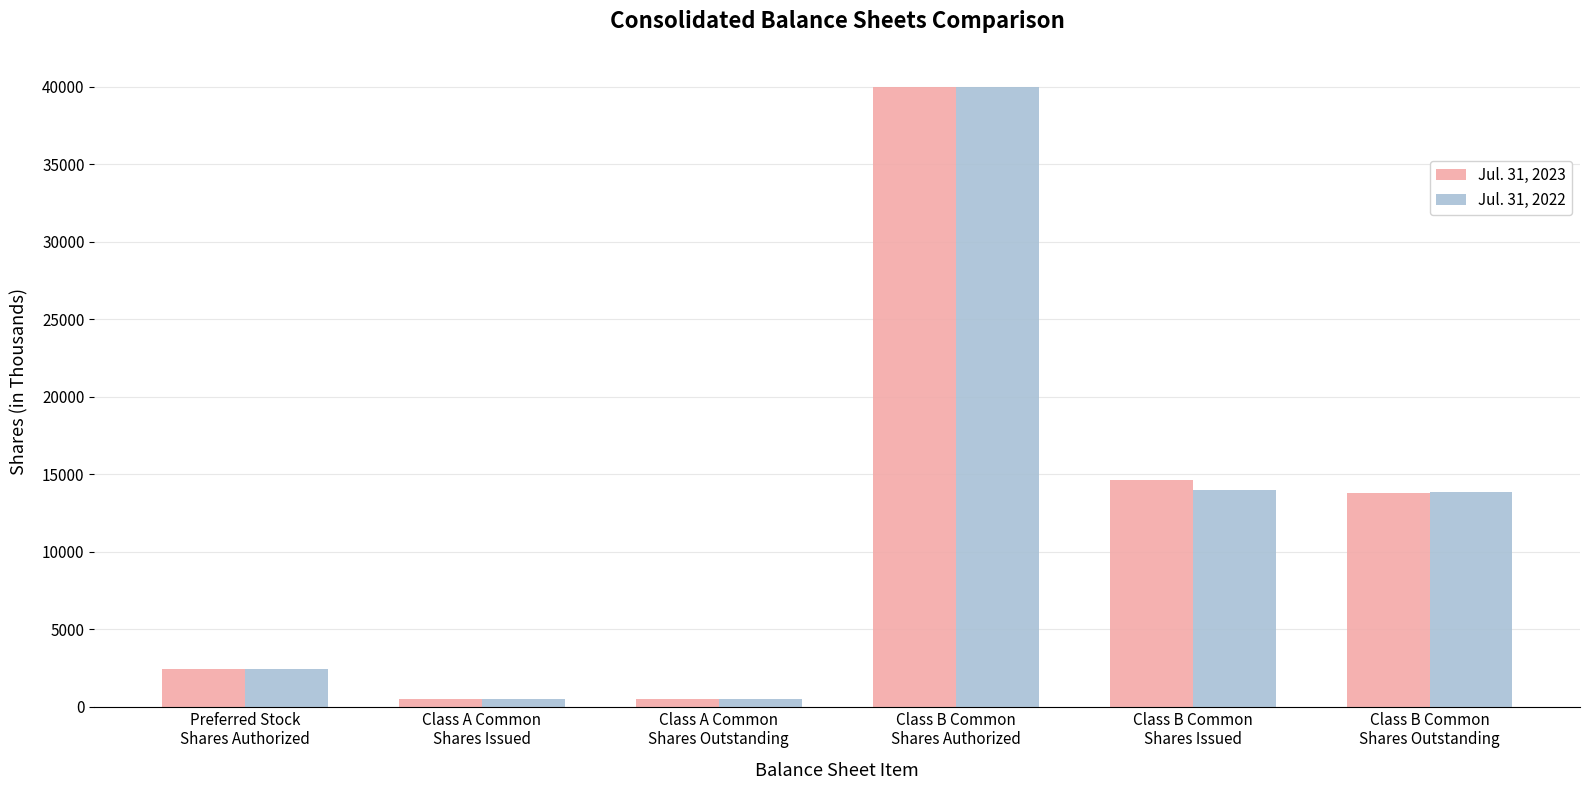

Where does the Jul. 31, 2023 series first go above 13801?

Class B Common
Shares Authorized